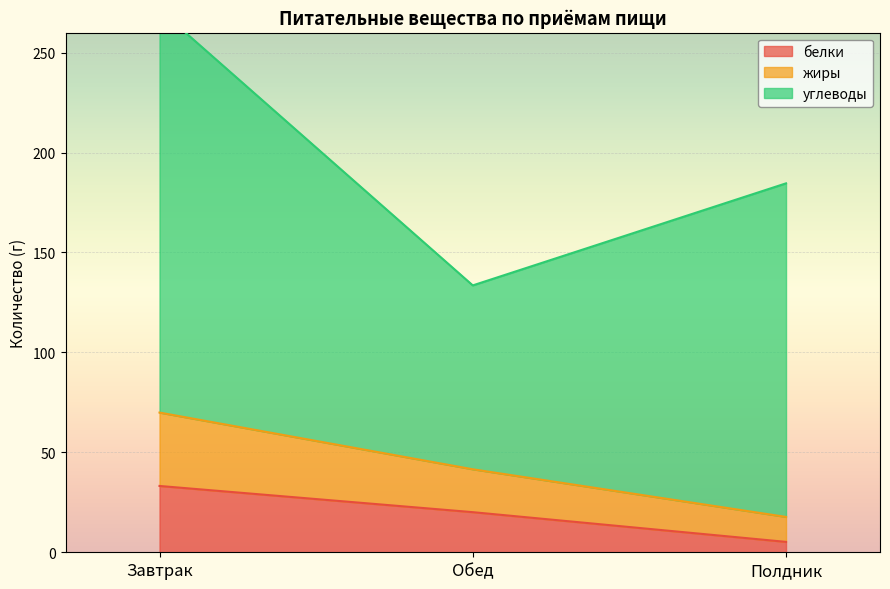

At which label does жиры first exceed 41?

Завтрак